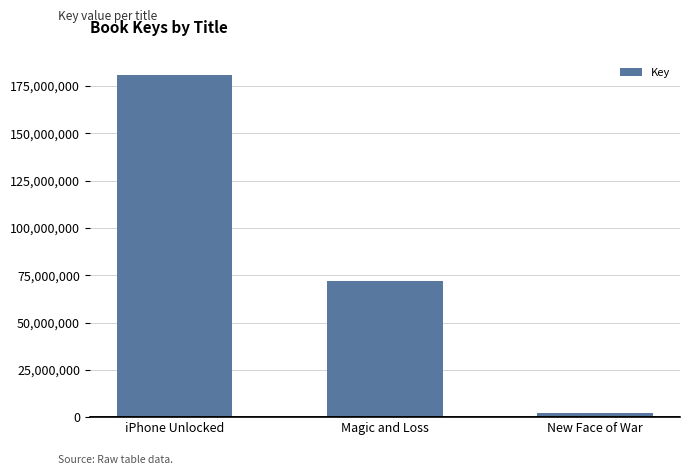

What is the sum of the values at Magic and Loss and iPhone Unlocked?

252509728